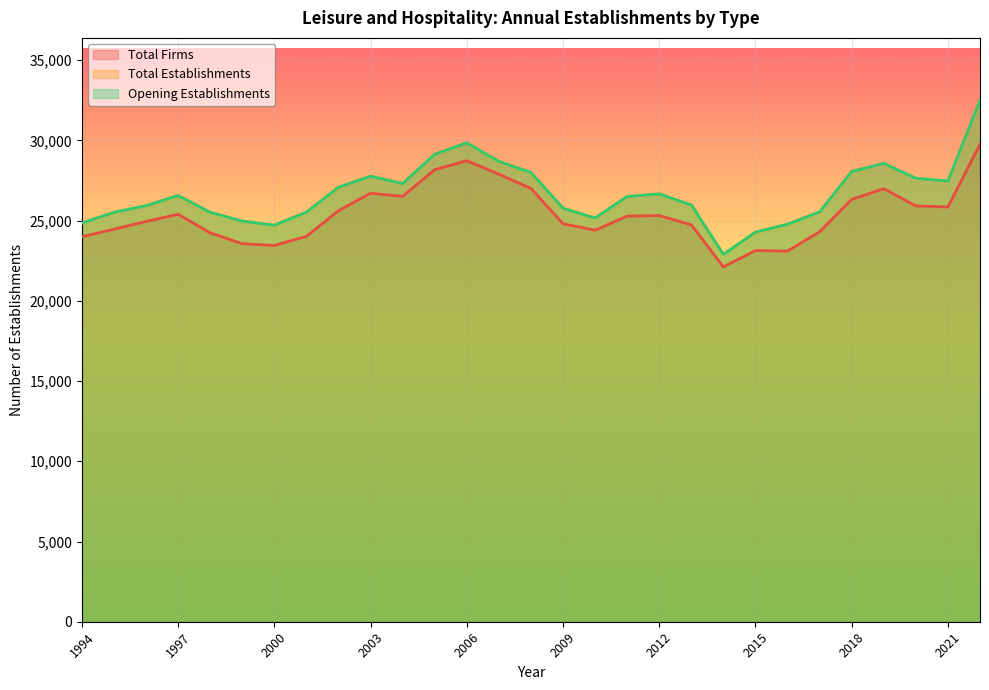

True or false: Total Establishments and Total Firms intersect in this chart.

False